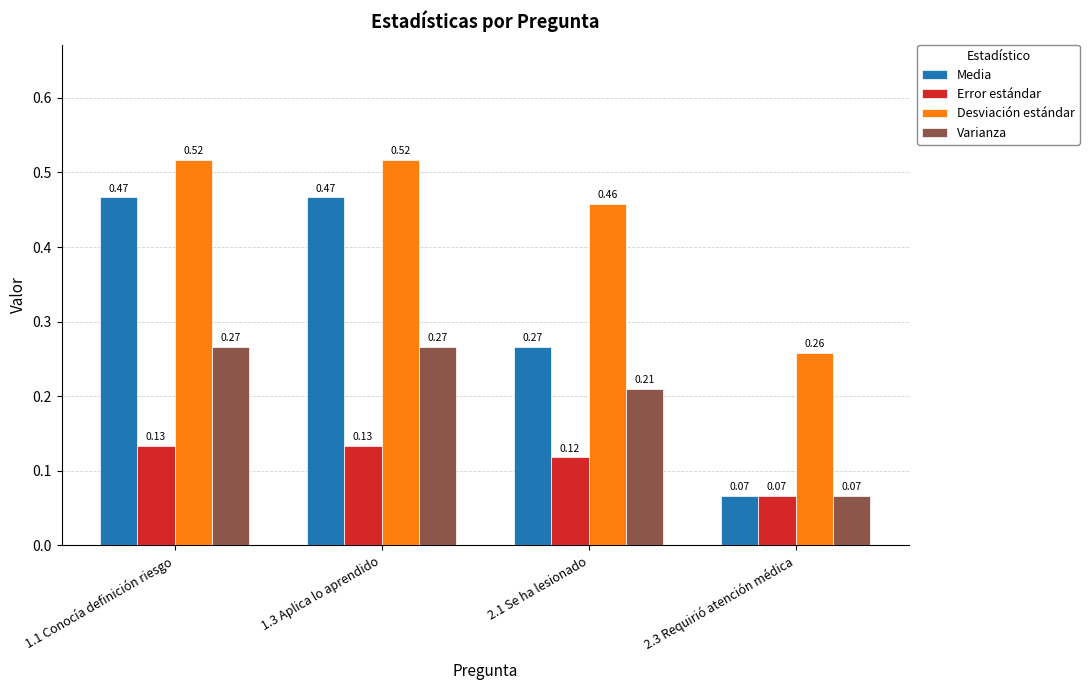

What are all the series names shown in the legend?

Media, Error estándar, Desviación estándar, Varianza